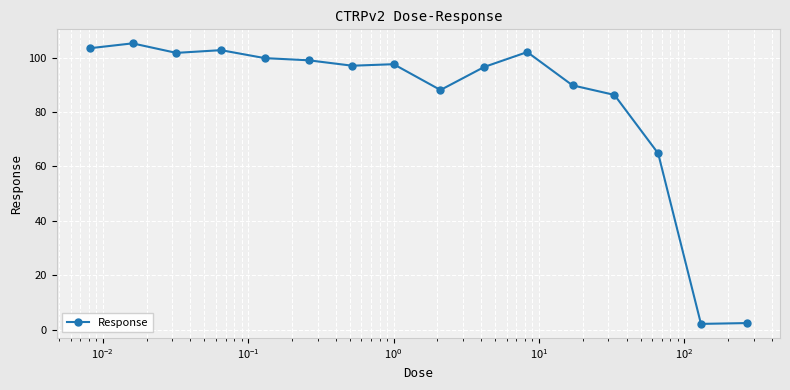

What is the greatest value displayed?

105.2